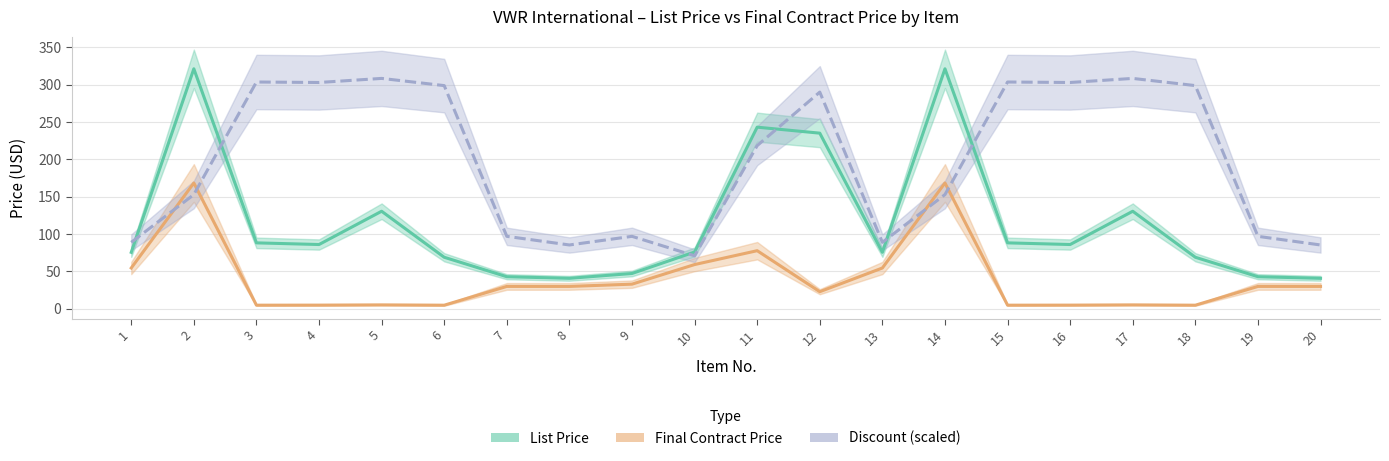

Reading right to left, what are all the values shown in this chart?

List Price: 20=40.9	19=43.0	18=69.0	17=130.6	16=86.1	15=88.3	14=321.4	13=75.6	12=235.2	11=243.2	10=76.1	9=47.3	8=40.9	7=43.0	6=69.0	5=130.6	4=86.1	3=88.3	2=321.4	1=75.6
Final Contract Price: 20=30.0	19=30.0	18=4.8	17=5.3	16=4.9	15=4.9	14=168.5	13=54.7	12=22.9	11=77.8	10=59.3	9=33.0	8=30.0	7=30.0	6=4.8	5=5.3	4=4.9	3=4.9	2=168.5	1=54.7
Discount (scaled): 20=85.5	19=97.1	18=298.9	17=308.5	16=303.1	15=303.7	14=153.0	13=89.0	12=290.2	11=218.5	10=71.0	9=97.1	8=85.5	7=97.1	6=298.9	5=308.5	4=303.1	3=303.7	2=153.0	1=89.0